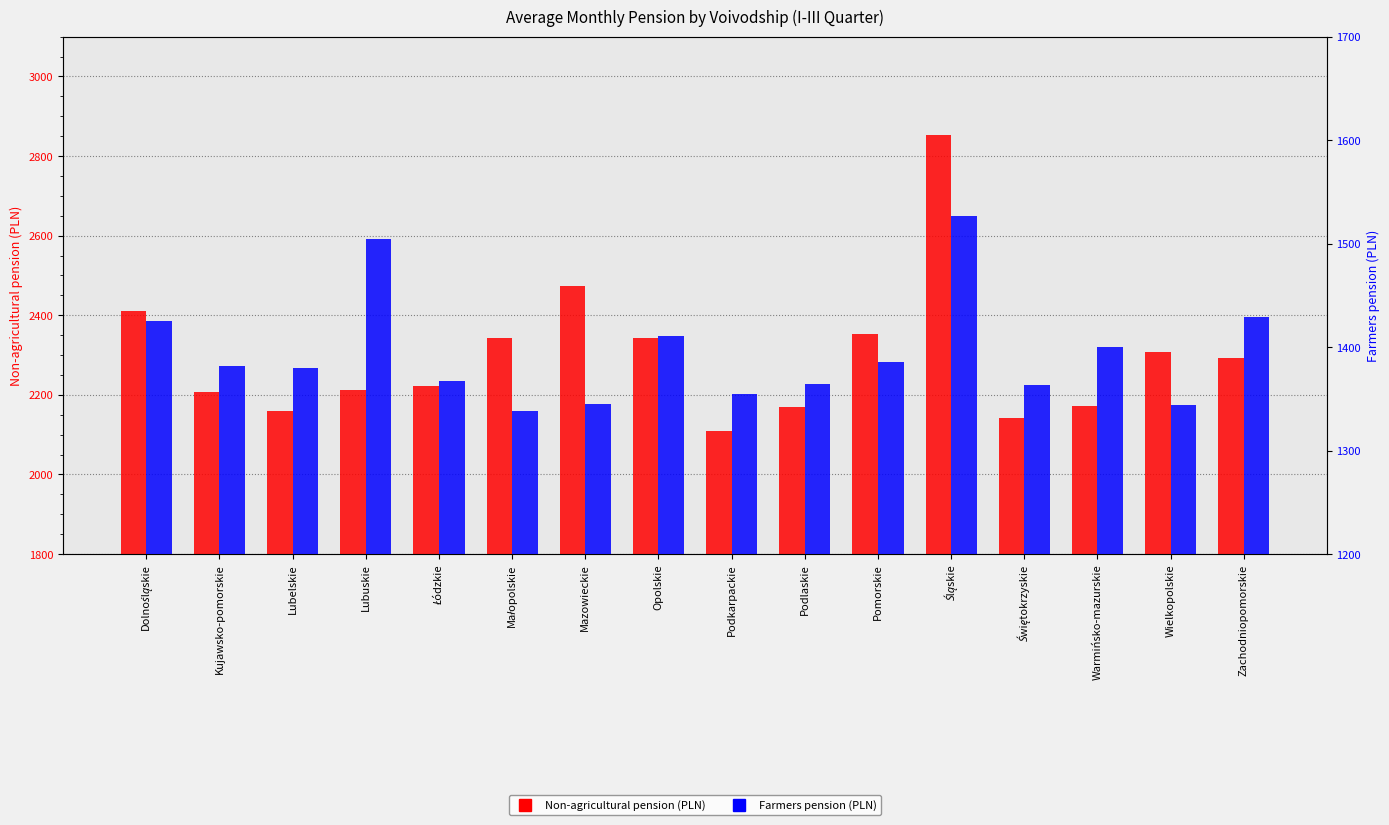

Rank the series by their average value, from lowest to highest.

Farmers pension (PLN), Non-agricultural pension (PLN)